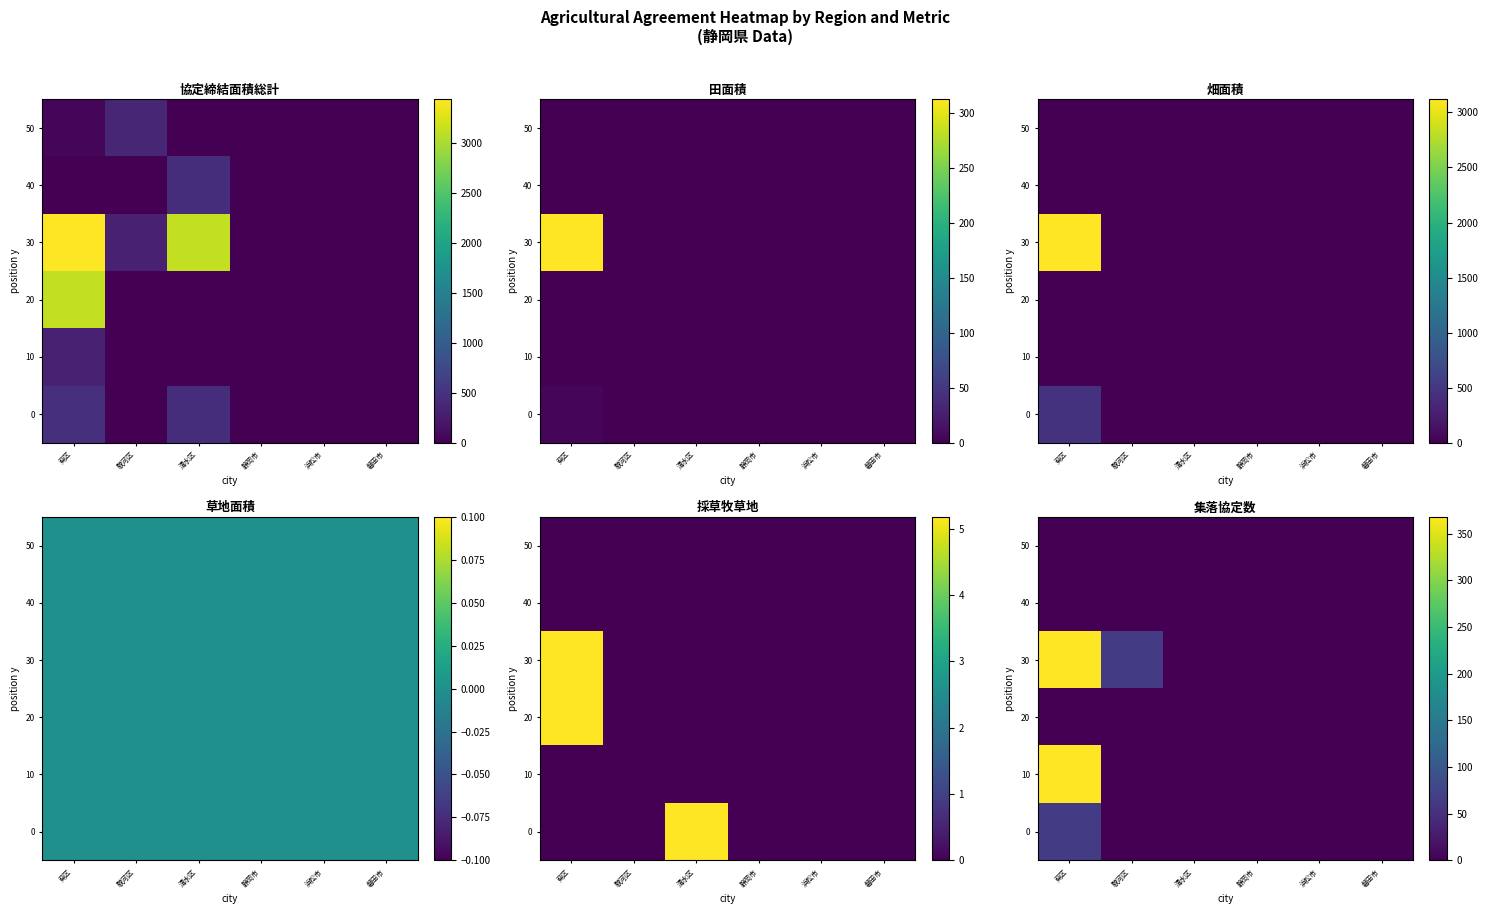

At how many categories does at least one series exceed 135?

1